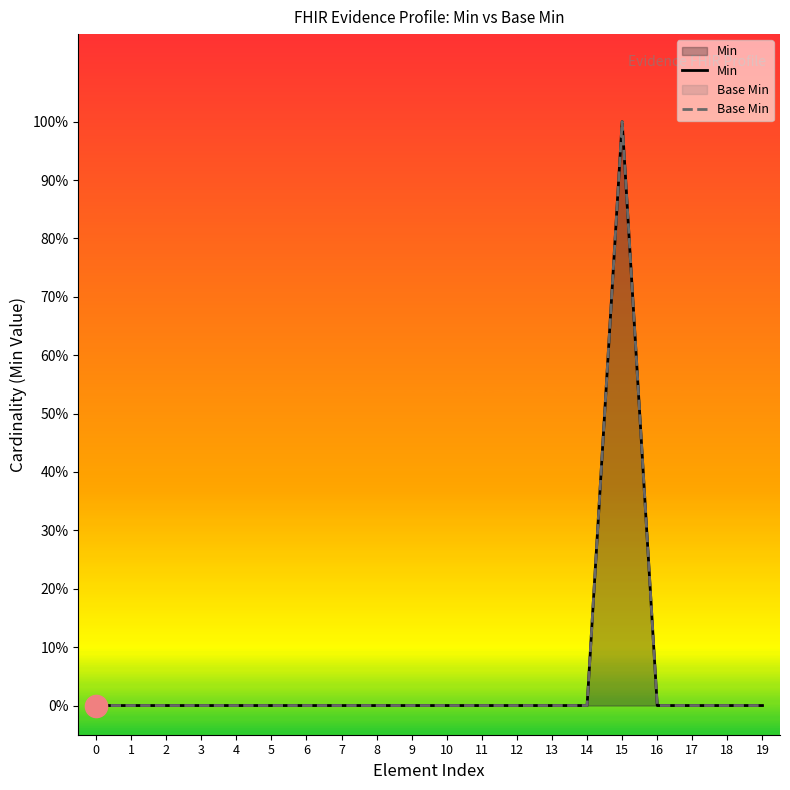

Which label corresponds to the largest value in the chart?

15